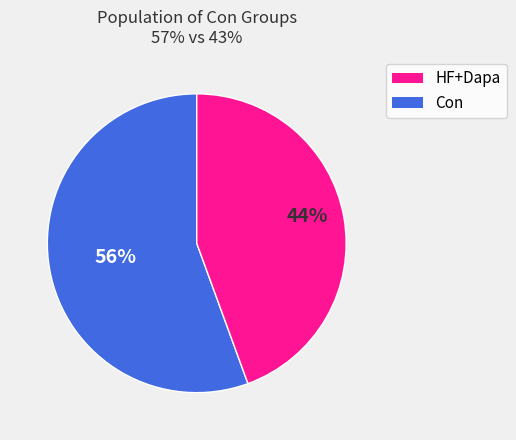

Does any single category account for the majority?

Yes